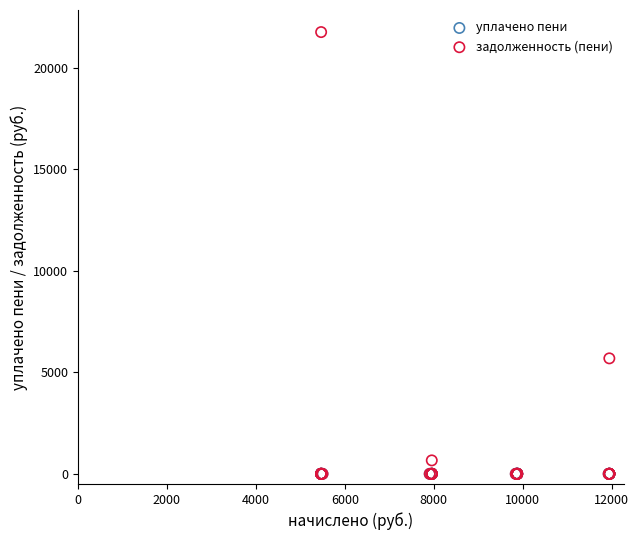

What are all the series names shown in the legend?

уплачено пени, задолженность (пени)